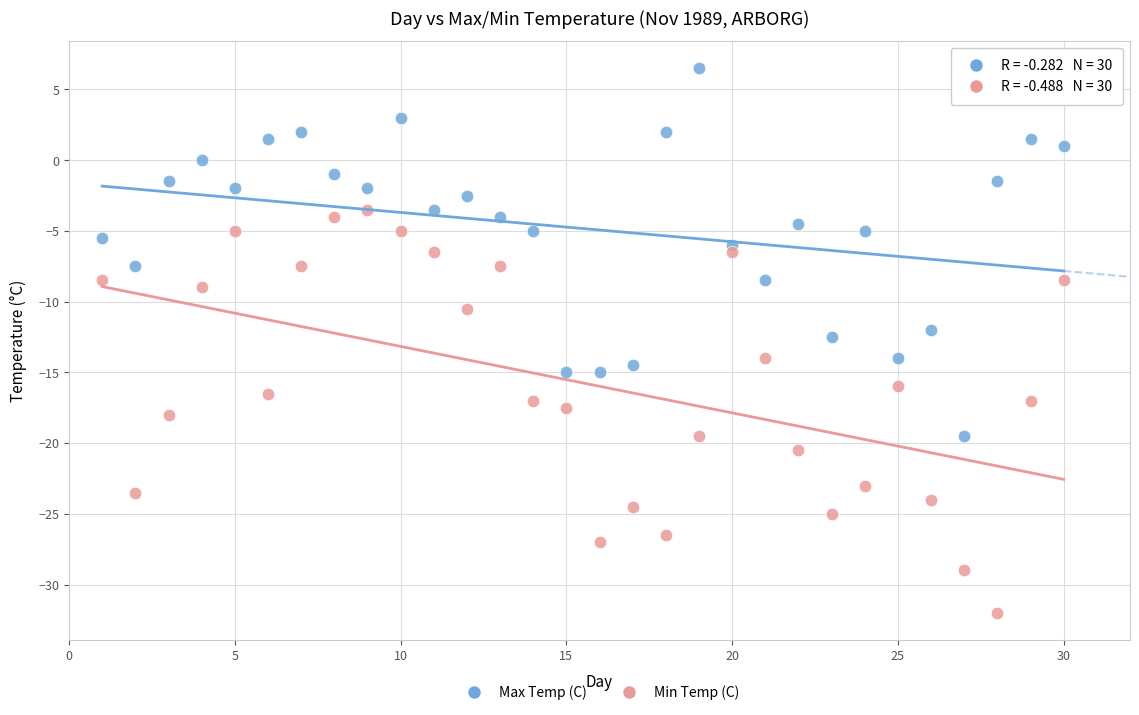

What are all the series names shown in the legend?

Max Temp (C), Min Temp (C)